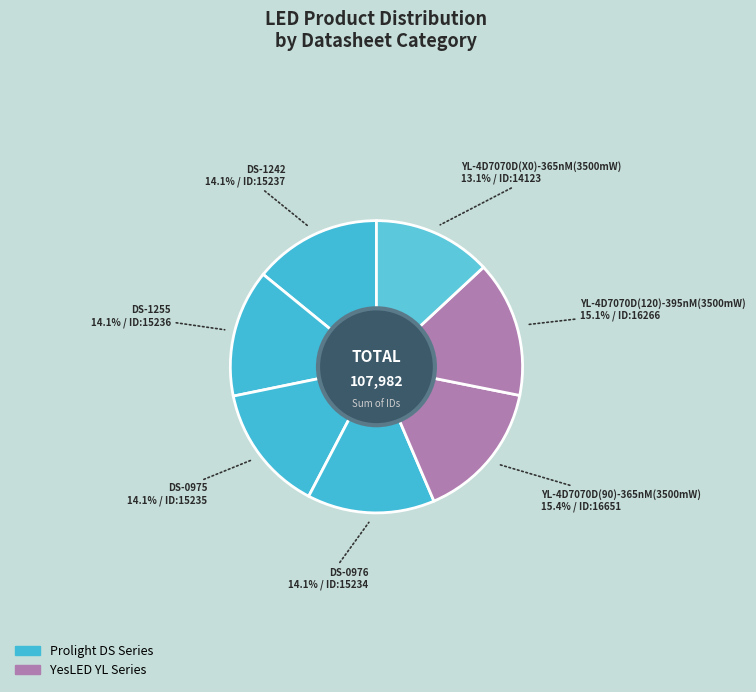

How many segments does this pie chart have?

7